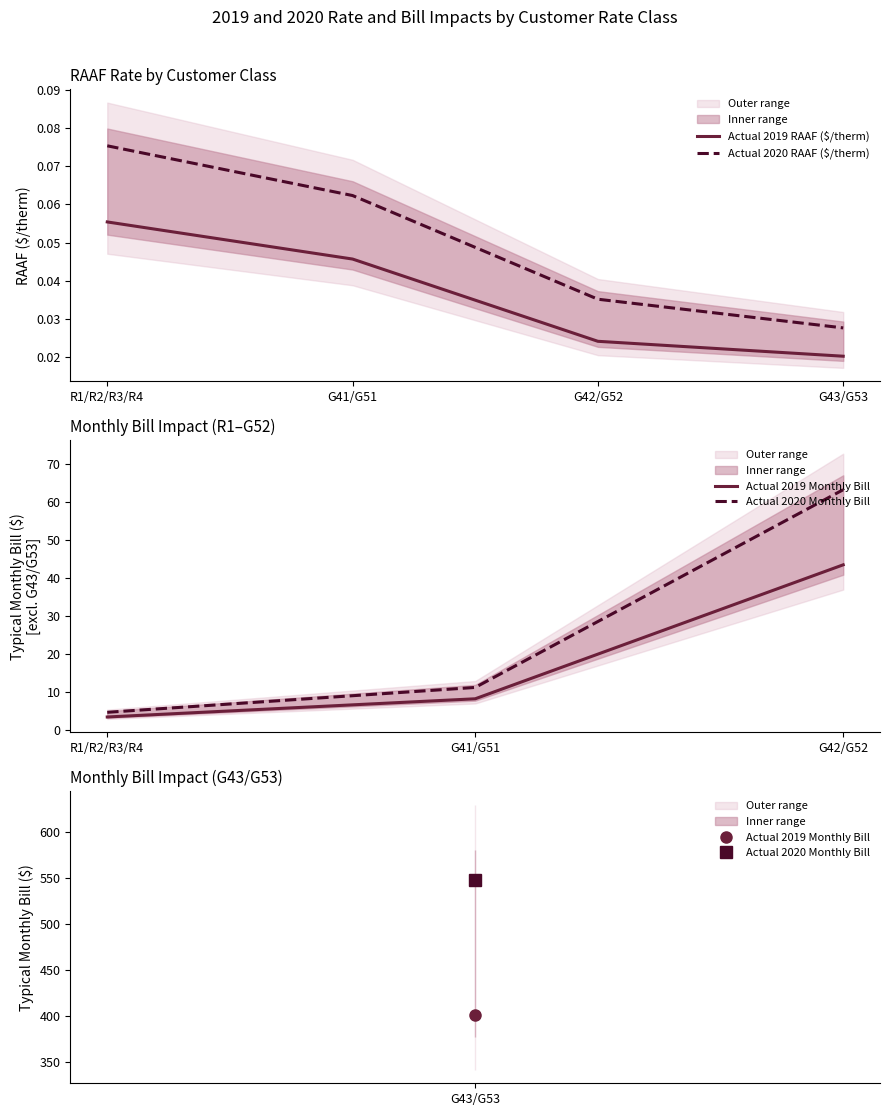

True or false: Actual 2019 RAAF ($/therm) and Actual 2020 RAAF ($/therm) cross at least once.

False